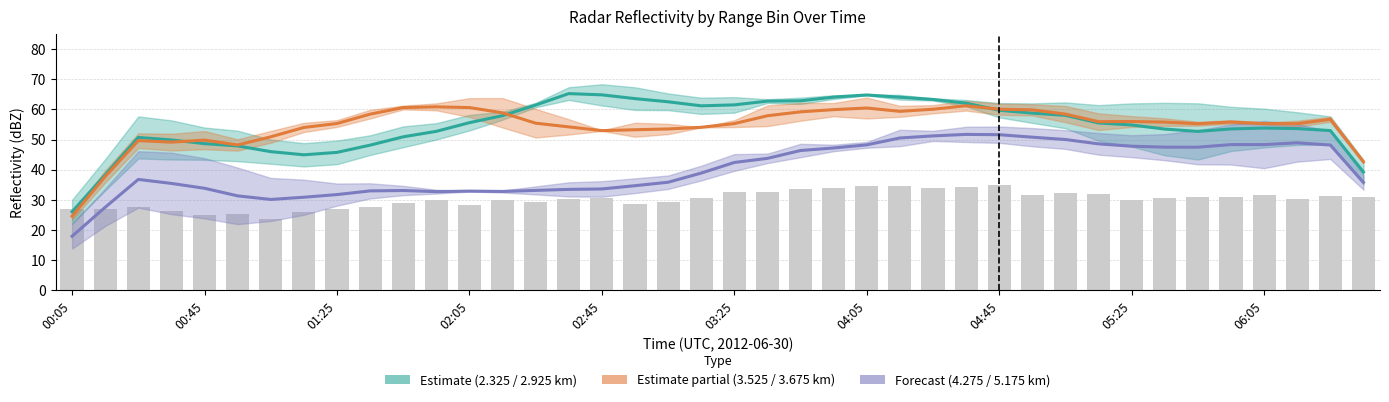

Which has a higher value, 03:55 or 02:15?

03:55